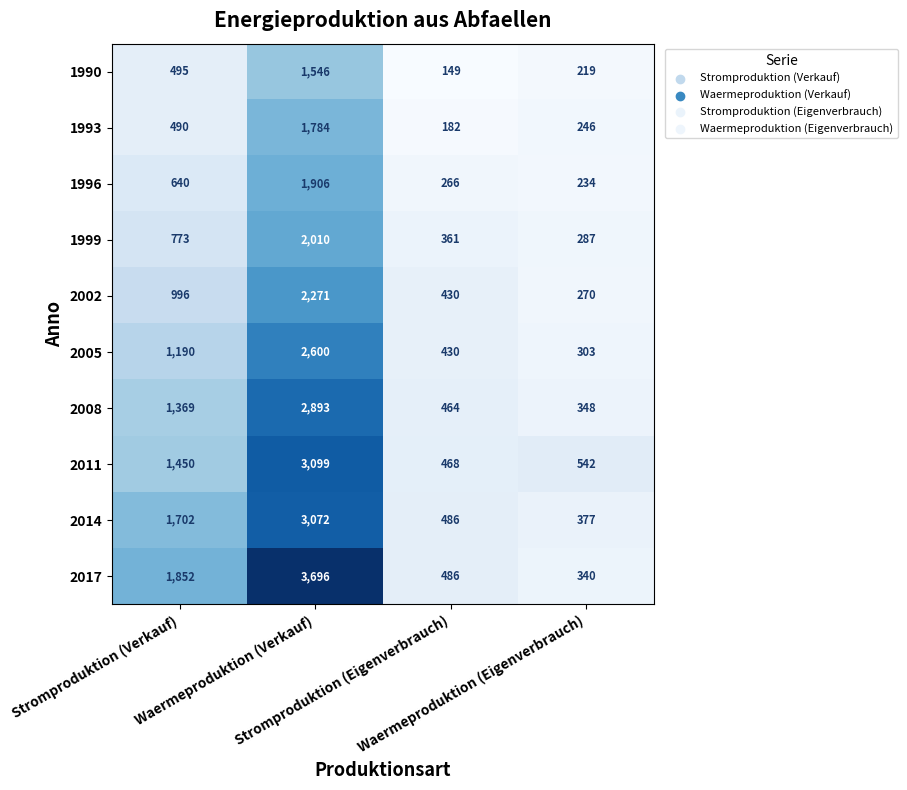

What is the greatest value displayed?

3696